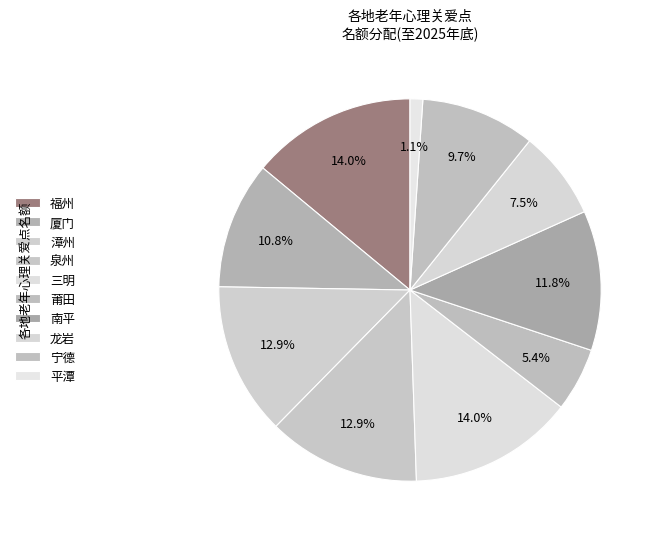

How many slices are in this pie chart?

10